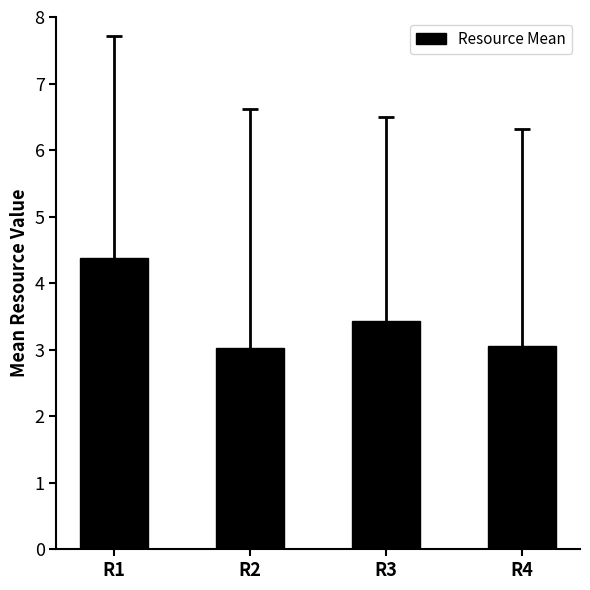

What is the value of the 3rd bar from the left?

3.4